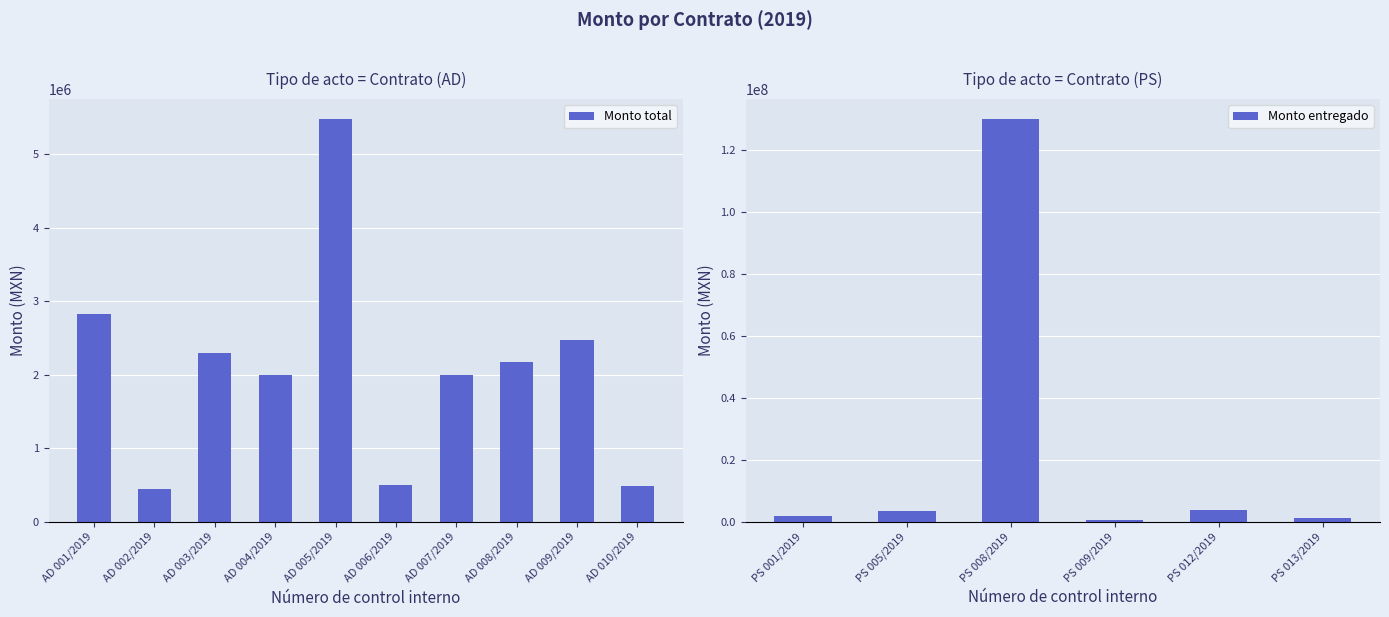

What position from the left is AD 002/2019?

2